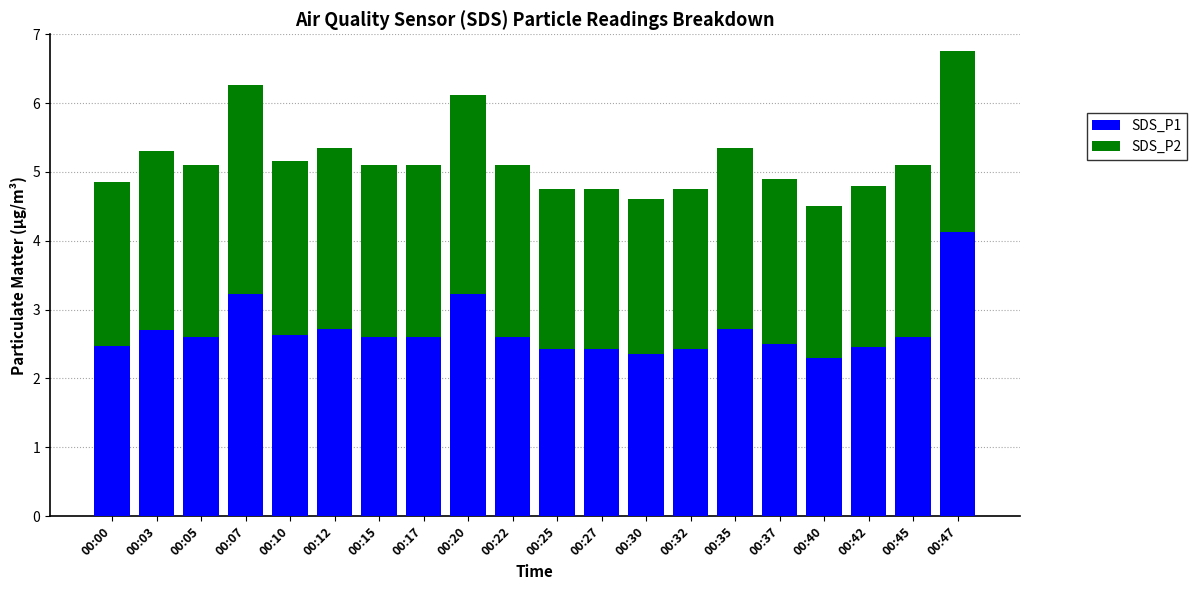

How many SDS_P1 values are between 2 and 3?

17